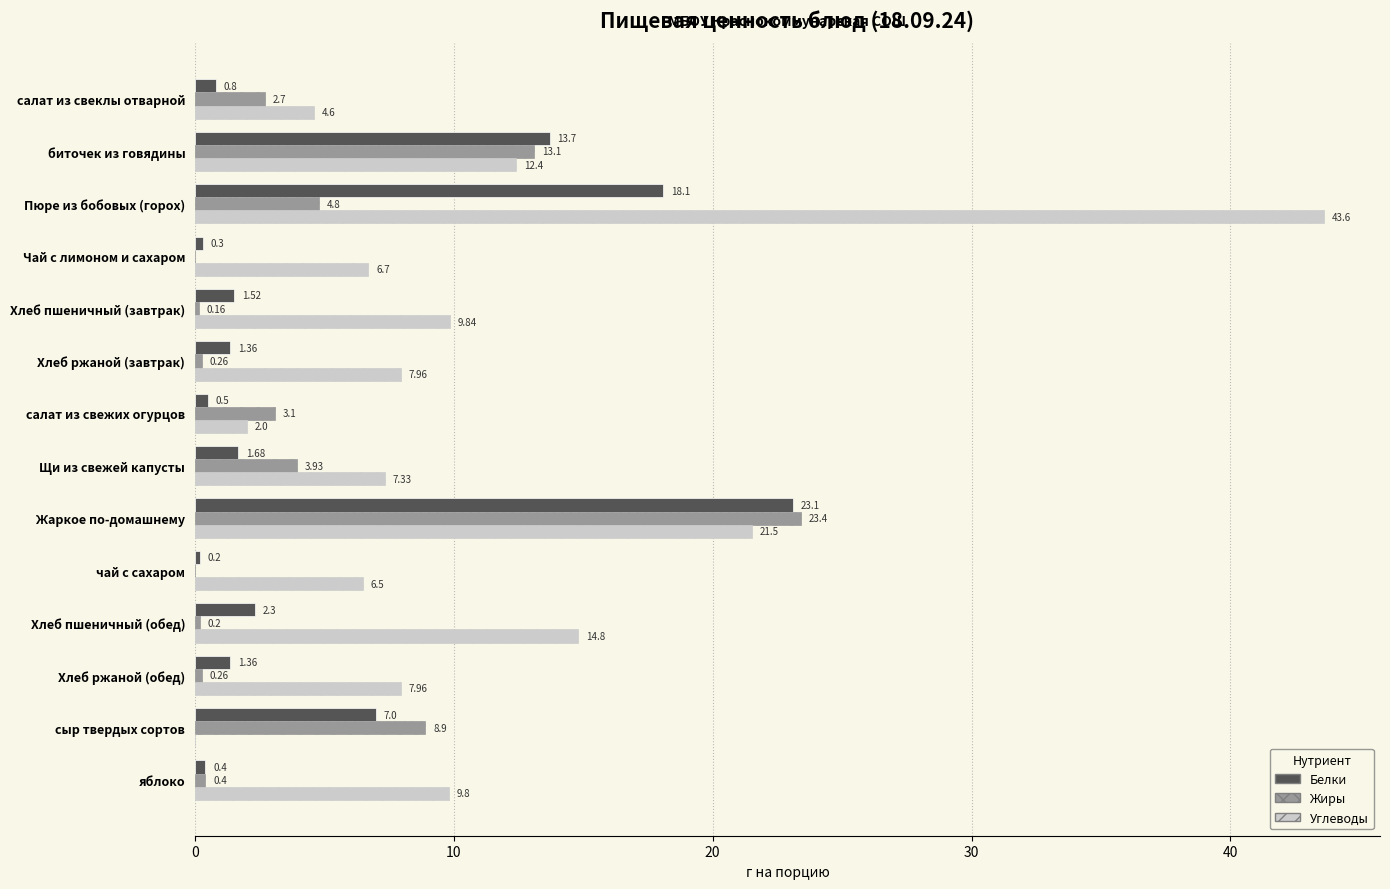

How many values in Жиры are above zero?

12